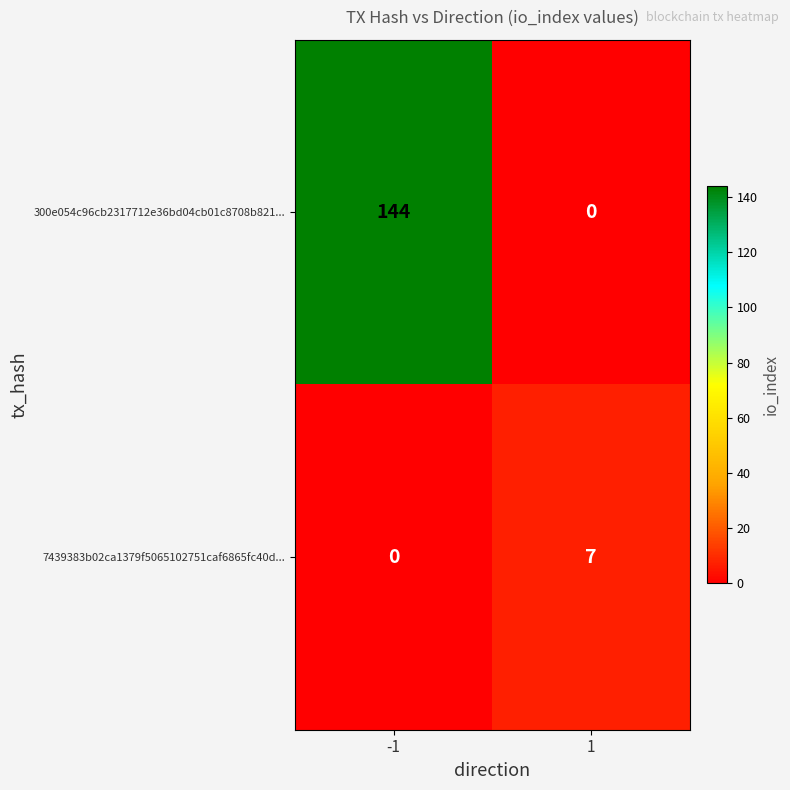

What is the total value across all series at 1?

7